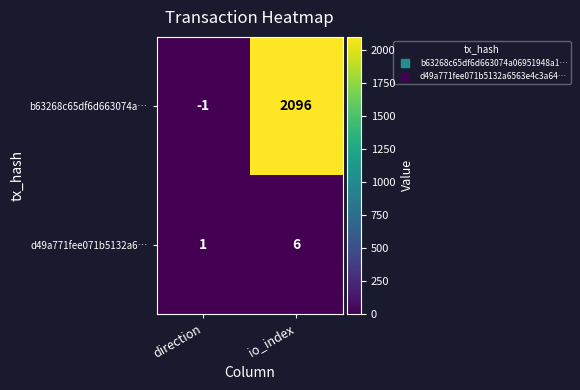

Reading left to right, transcribe all the data shown in this chart.

b63268c65df6d663074a…: -1	2096
d49a771fee071b5132a6…: 1	6